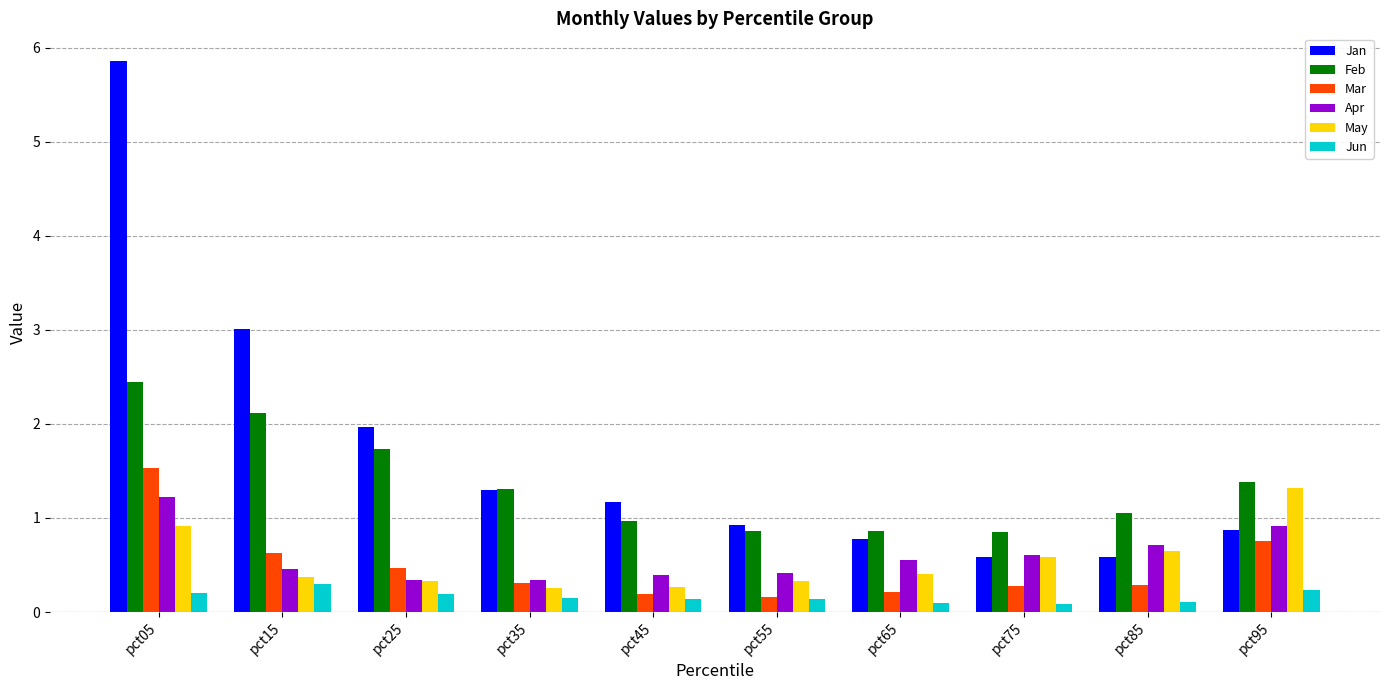

What value does the Apr series have at pct05?

1.2